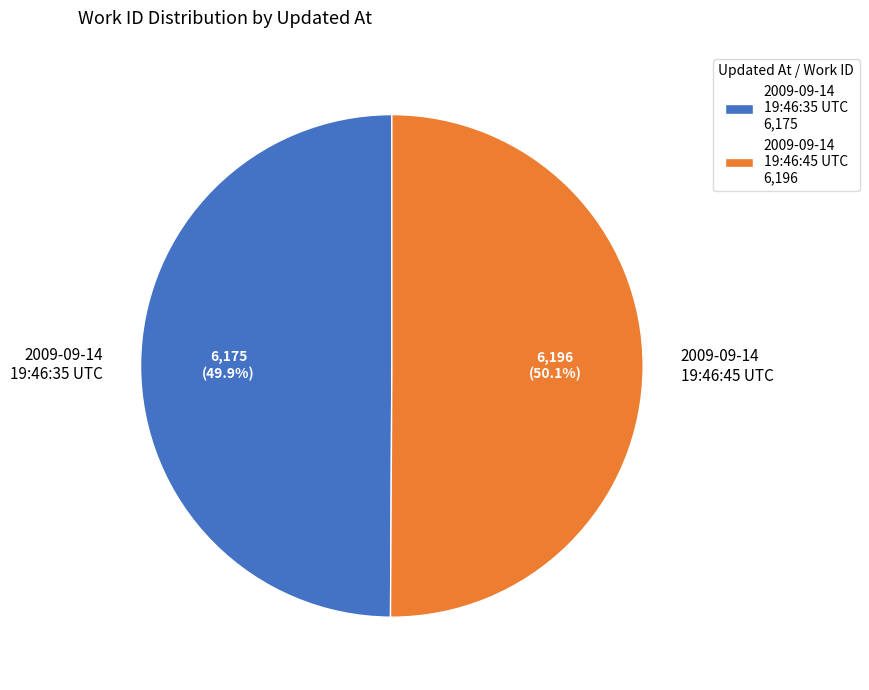

Count the number of slices in the pie.

2